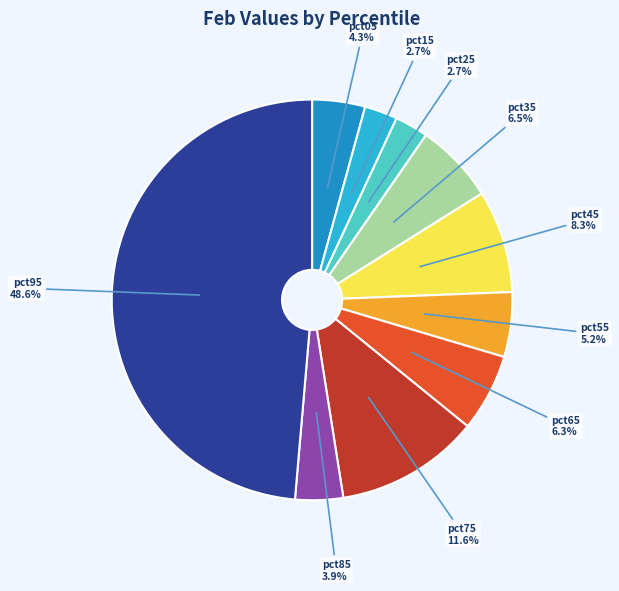

Is there any slice that represents more than half of the pie?

No